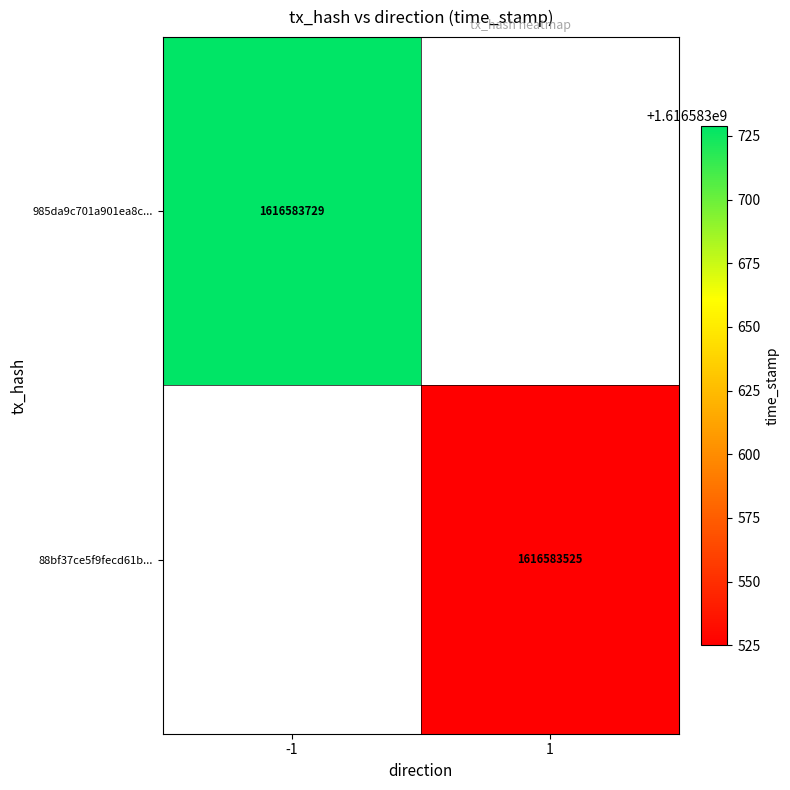

What is the highest value of the 985da9c701a901ea8c3d8ca86f0b18f28488c9f... series?

1616583729